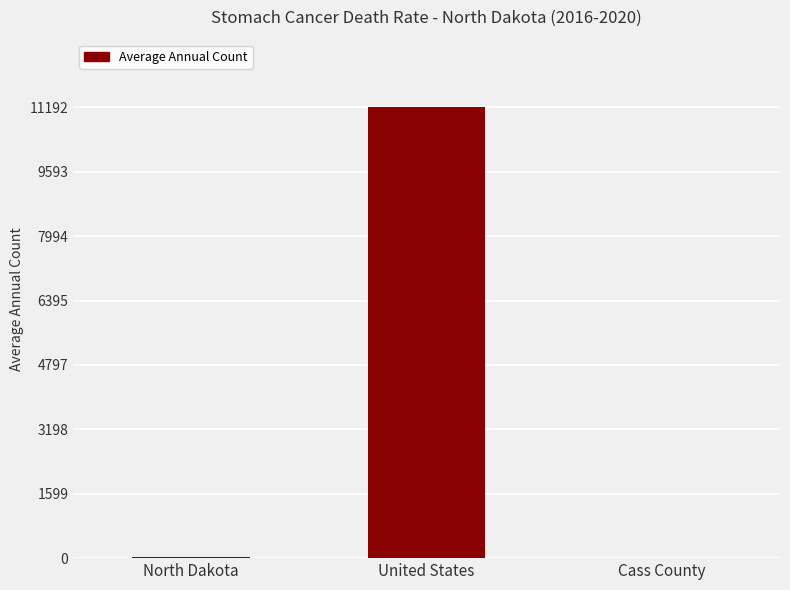

How many series are shown in this chart?

1